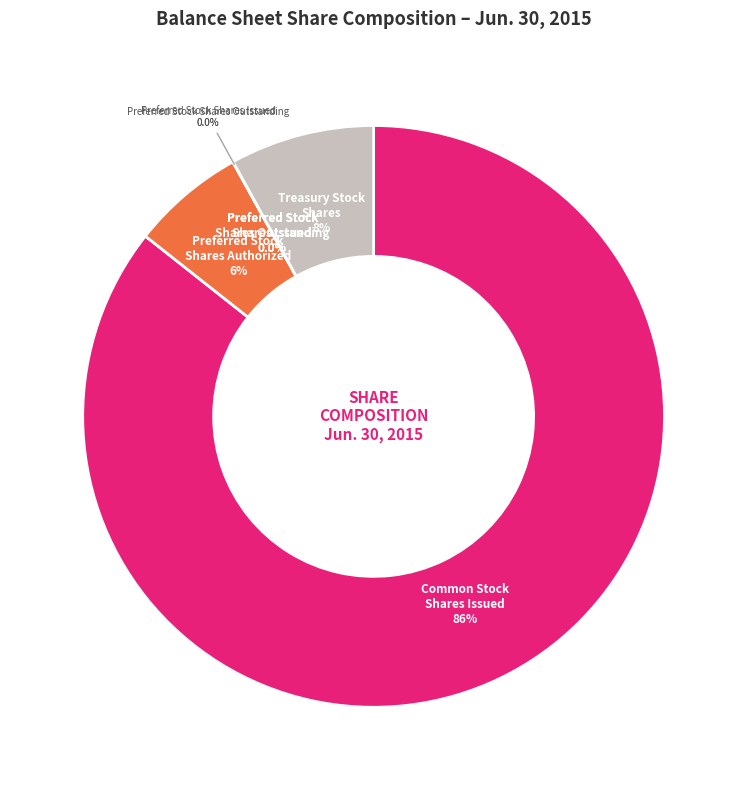

Which category has the smallest portion of the pie?

Preferred Stock, Shares Issued